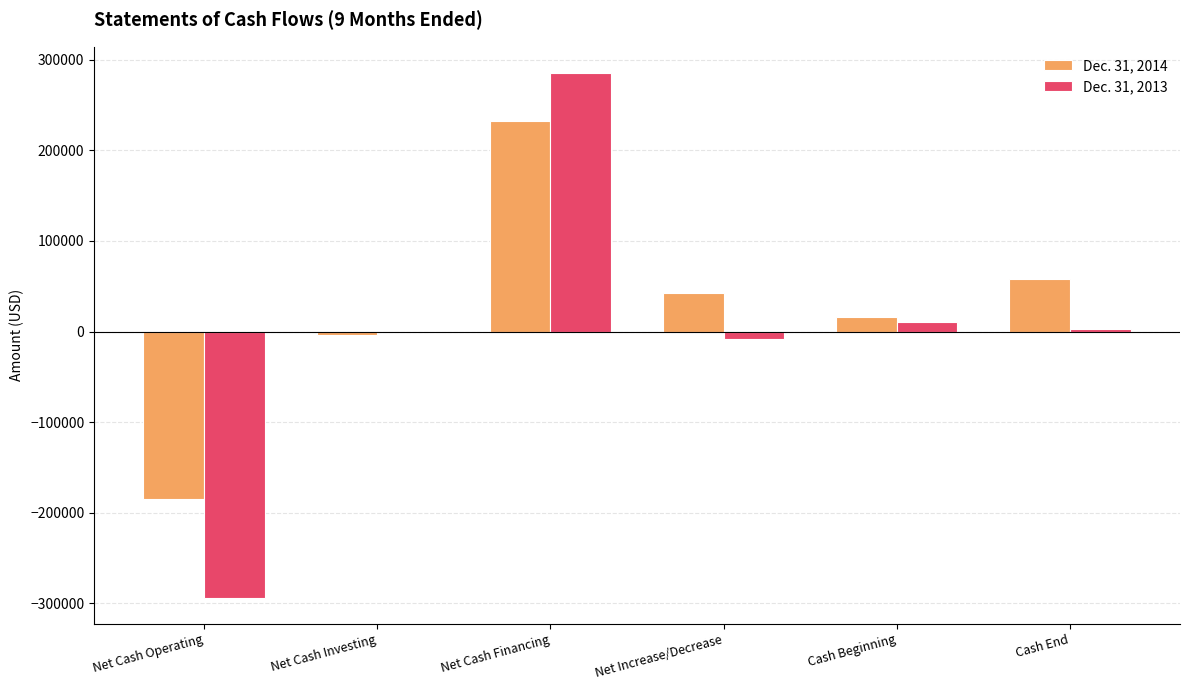

The Dec. 31, 2014 series shows 58468 at Cash End. True or false?

True